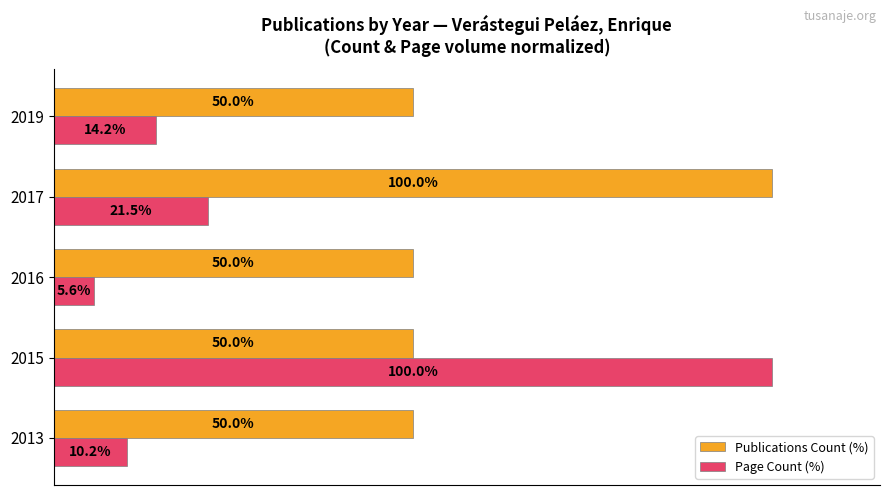

At 2013, list the series in order from smallest to largest.

Page Count (%), Publications Count (%)